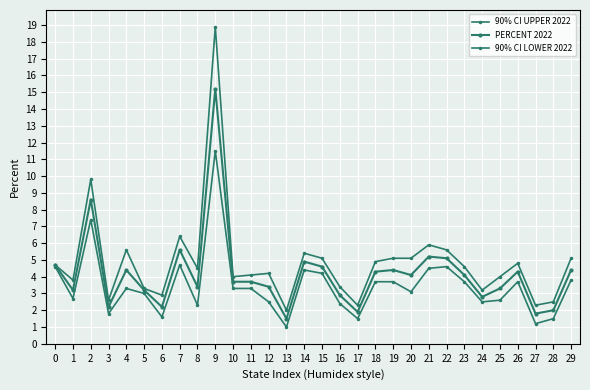

At how many categories does at least one series exceed 7?

2